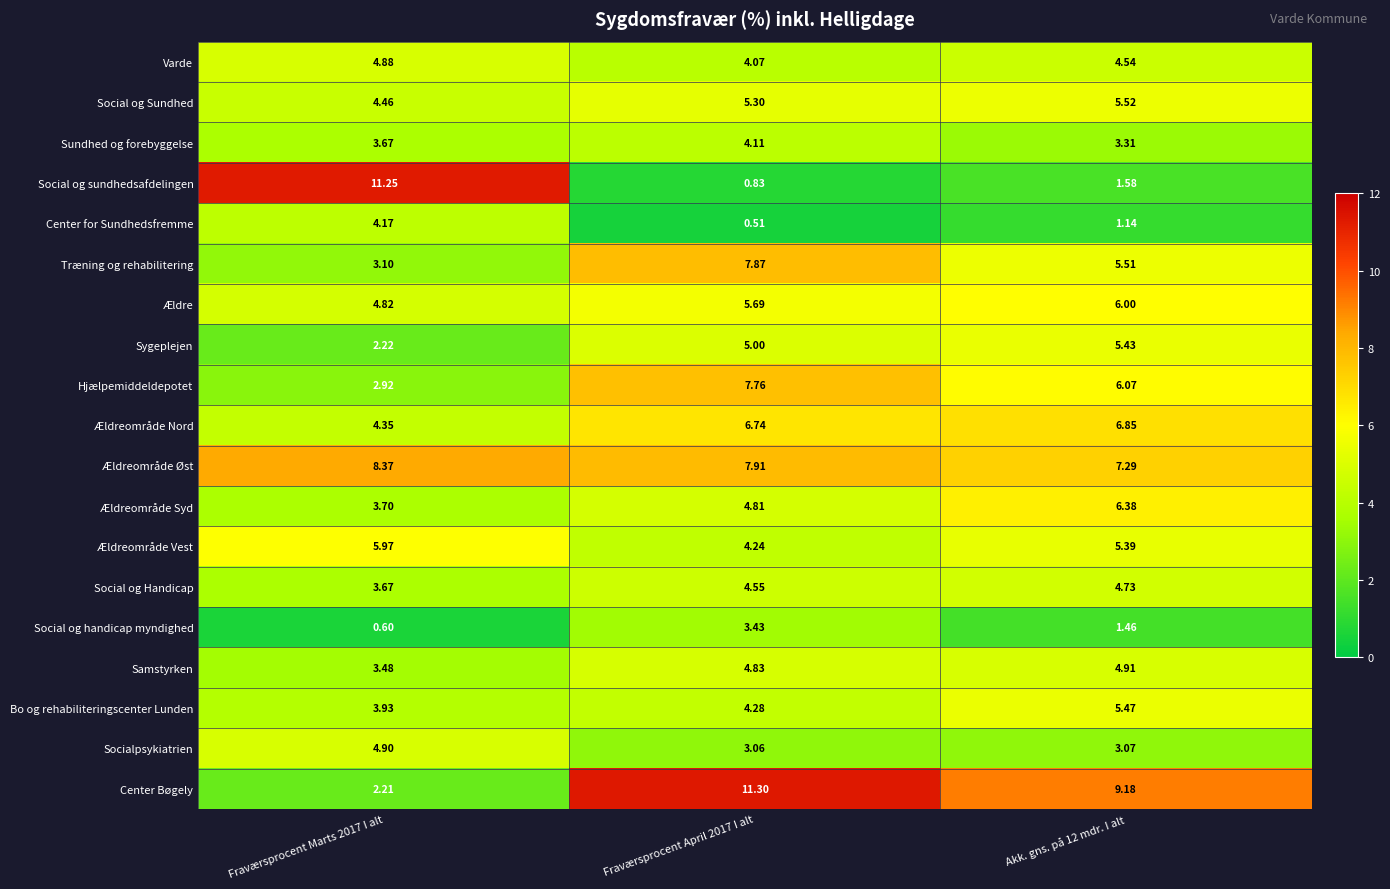

Rank the series by their maximum value, from lowest to highest.

Social og handicap myndighed, Sundhed og forebyggelse, Center for Sundhedsfremme, Social og Handicap, Varde, Socialpsykiatrien, Samstyrken, Sygeplejen, Bo og rehabiliteringscenter Lunden, Social og Sundhed, Ældreområde Vest, Ældre, Ældreområde Syd, Ældreområde Nord, Hjælpemiddeldepotet, Træning og rehabilitering, Ældreområde Øst, Social og sundhedsafdelingen, Center Bøgely